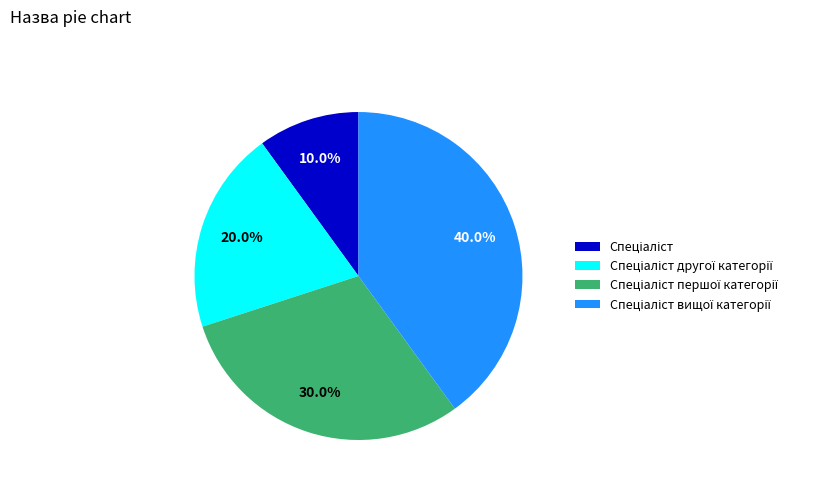

Does any single category account for the majority?

No